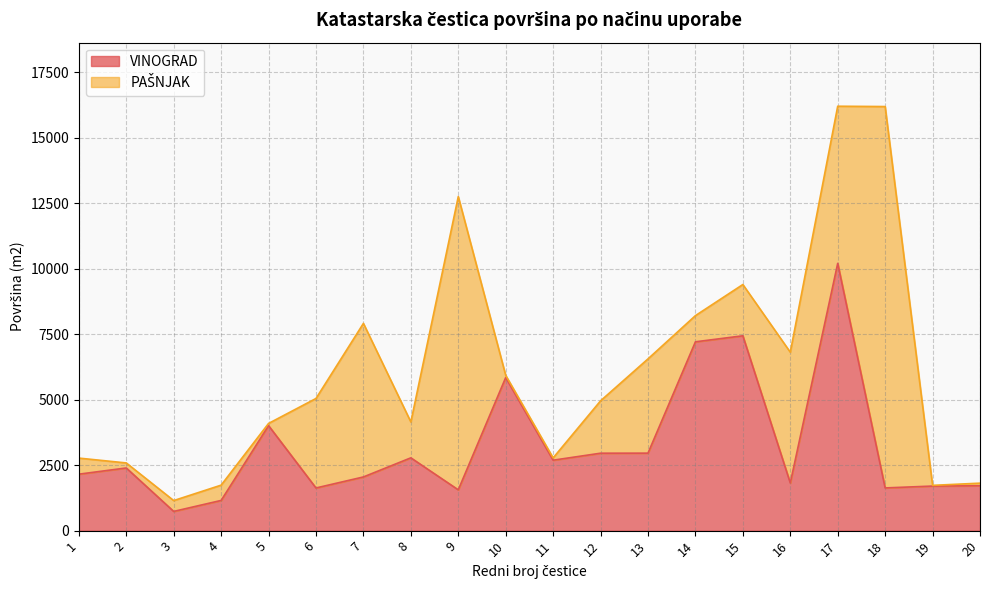

Reading right to left, extract all data points from this chart.

1713	1702	1631	10208	1820	7441	7211	2959	2957	2690	5846	1558	2780	2050	1629	4010	1153	734	2393	2156